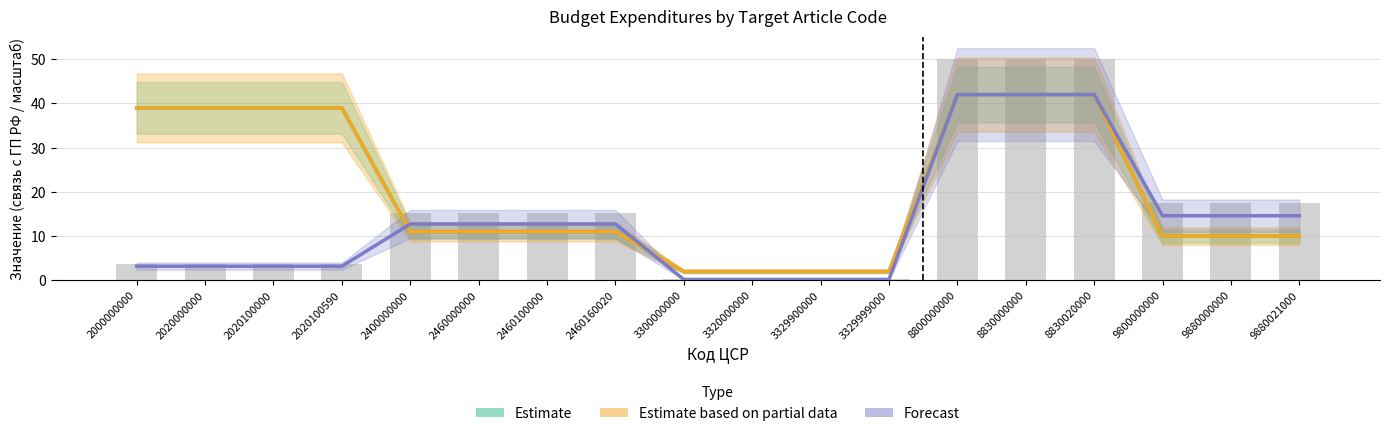

Reading left to right, what are all the values shown in this chart?

Estimate: 2000000000=39.0	2020000000=39.0	2020100000=39.0	2020100590=39.0	2400000000=11.0	2460000000=11.0	2460100000=11.0	2460160020=11.0	3300000000=2.0	3320000000=2.0	3329900000=2.0	3329999000=2.0	8800000000=42.0	8830000000=42.0	8830020000=42.0	9800000000=10.0	9880000000=10.0	9880021000=10.0
Estimate based on partial data: 2000000000=39.0	2020000000=39.0	2020100000=39.0	2020100590=39.0	2400000000=11.0	2460000000=11.0	2460100000=11.0	2460160020=11.0	3300000000=2.0	3320000000=2.0	3329900000=2.0	3329999000=2.0	8800000000=42.0	8830000000=42.0	8830020000=42.0	9800000000=10.0	9880000000=10.0	9880021000=10.0
Forecast: 2000000000=3.2	2020000000=3.2	2020100000=3.2	2020100590=3.2	2400000000=12.7	2460000000=12.7	2460100000=12.7	2460160020=12.7	3300000000=0.2	3320000000=0.2	3329900000=0.2	3329999000=0.2	8800000000=42.0	8830000000=42.0	8830020000=42.0	9800000000=14.6	9880000000=14.6	9880021000=14.6